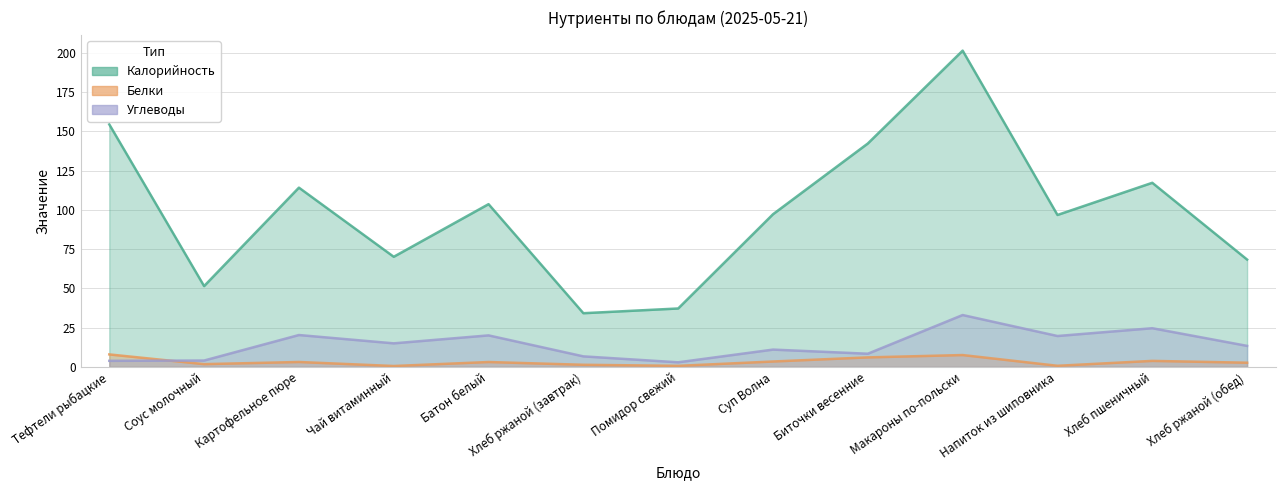

What is the difference between the maximum and minimum values in the Углеводы series?

30.1